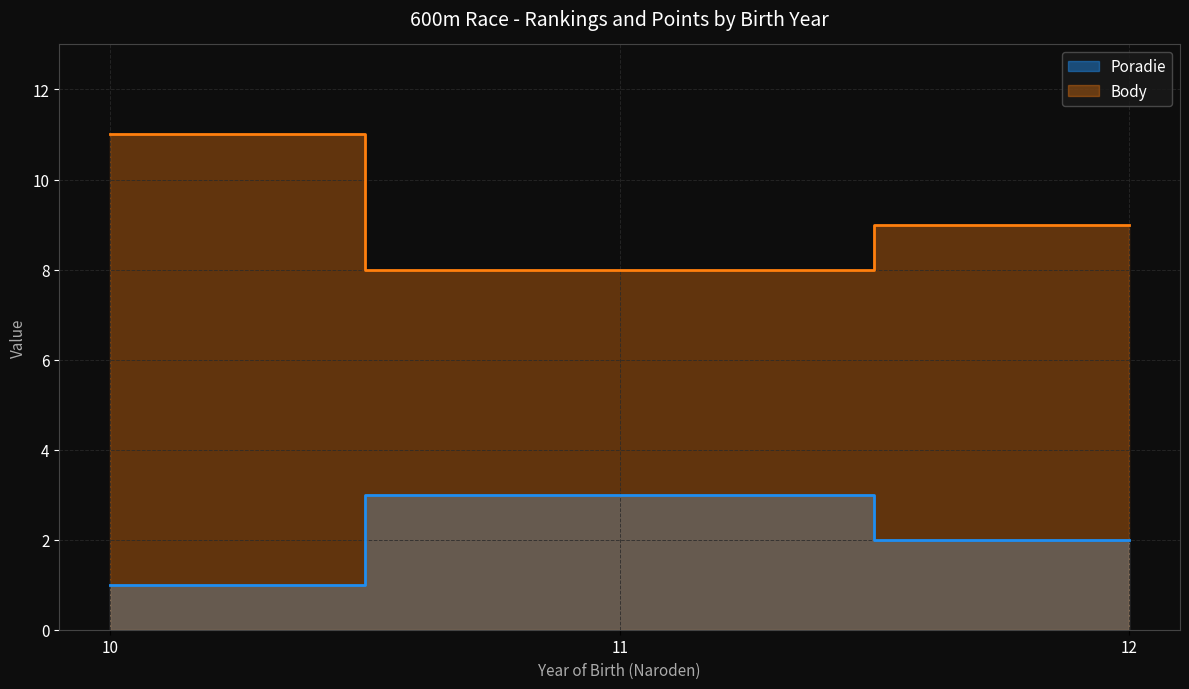

Which series changed the most between 10 and 12?

Body